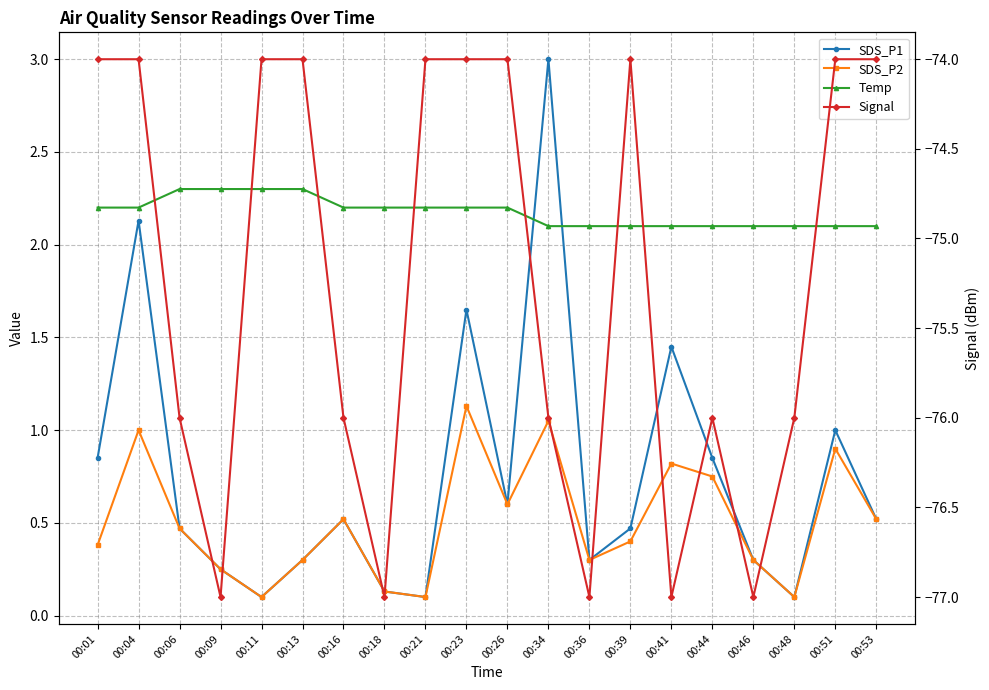

List the series in order of their peak value, highest first.

SDS_P1, Temp, SDS_P2, Signal